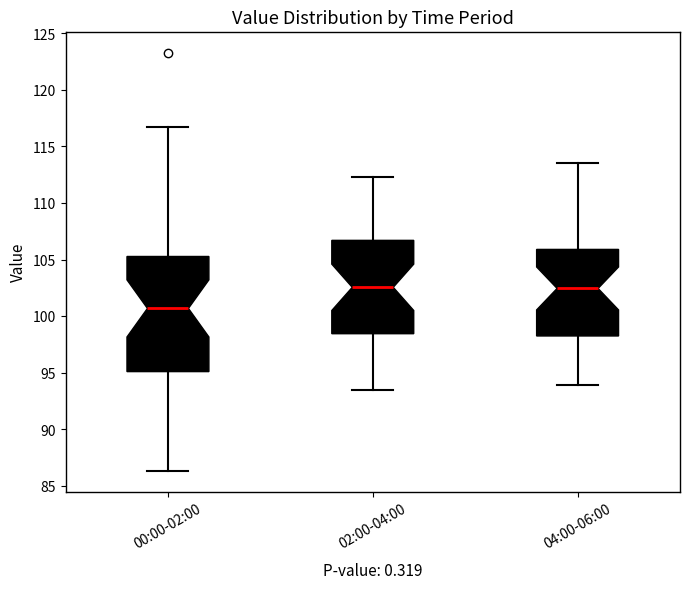

Where is the lower edge of the box for 00:00-02:00 on the y-axis? The values are not printed on the chart, so give them approximately, as read against the axis.

95.0